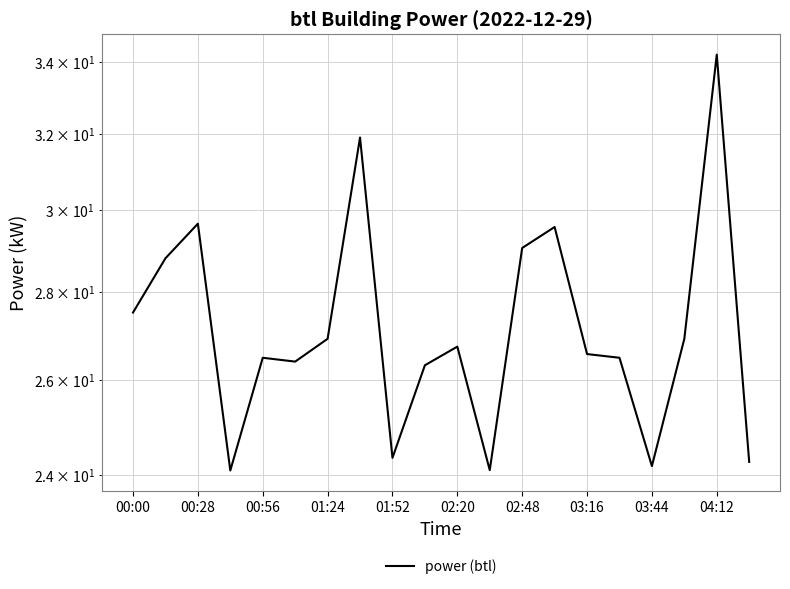

How many points are higher than both their immediate neighbors (excluding endpoints)?

6